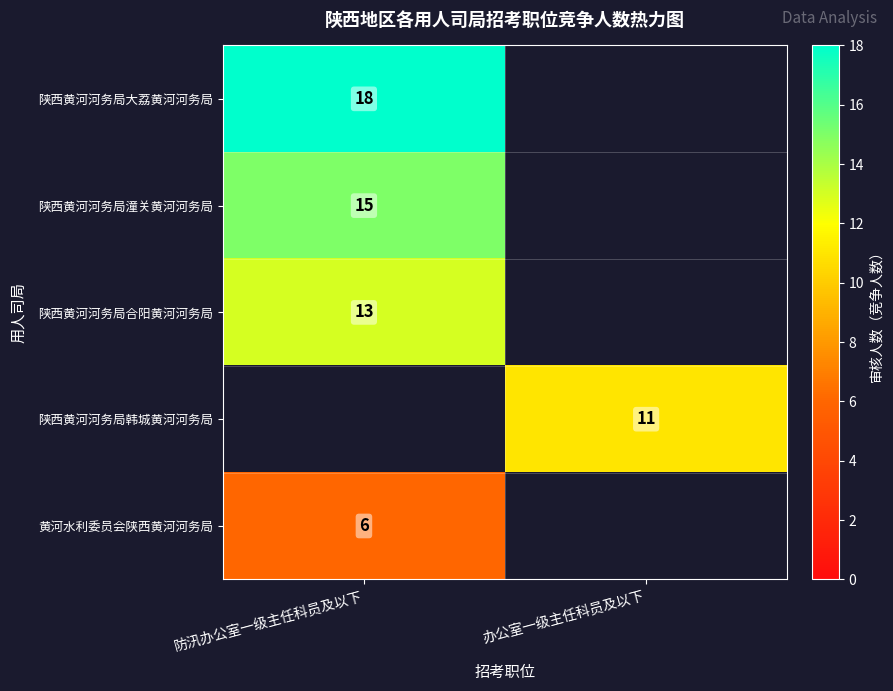

Is it true that 黄河水利委员会陕西黄河河务局 equals 6 at 防汛办公室一级主任科员及以下?

True